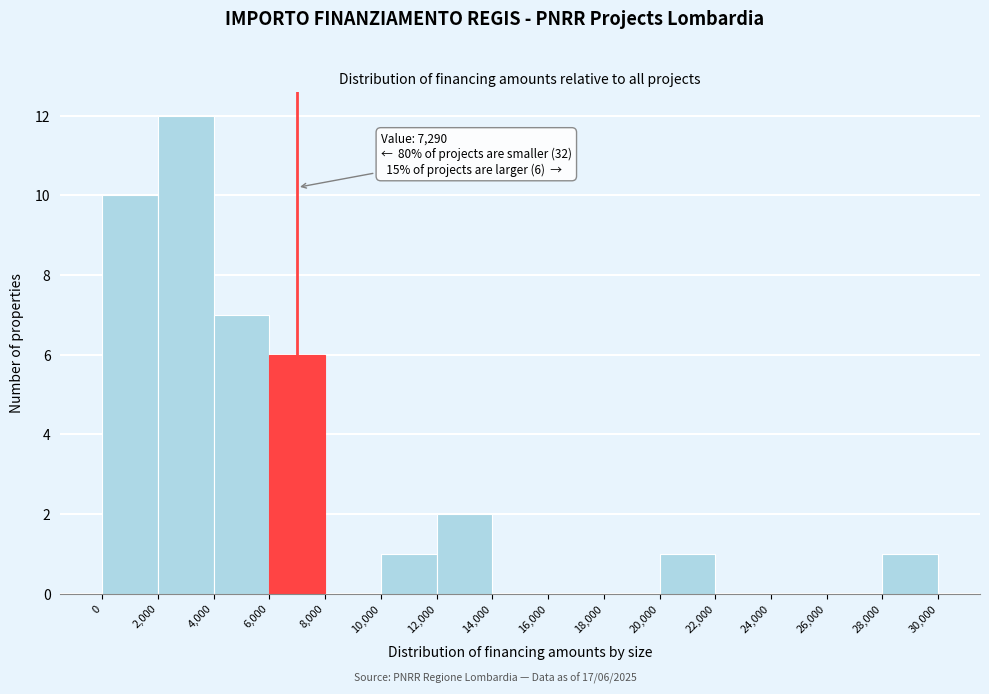

Over which range of the x-axis is the bar tallest?

2,000 to 4,000